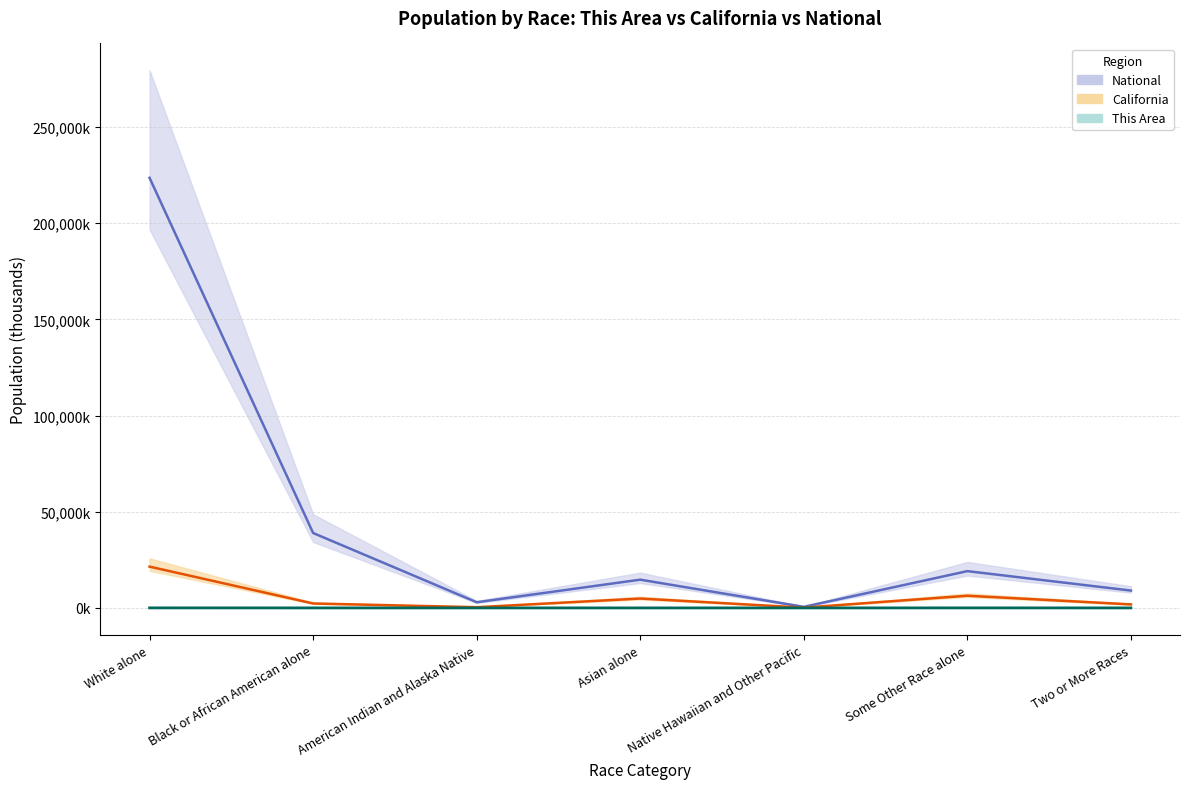

What is the label of the 6th point from the right?

Black or African American alone